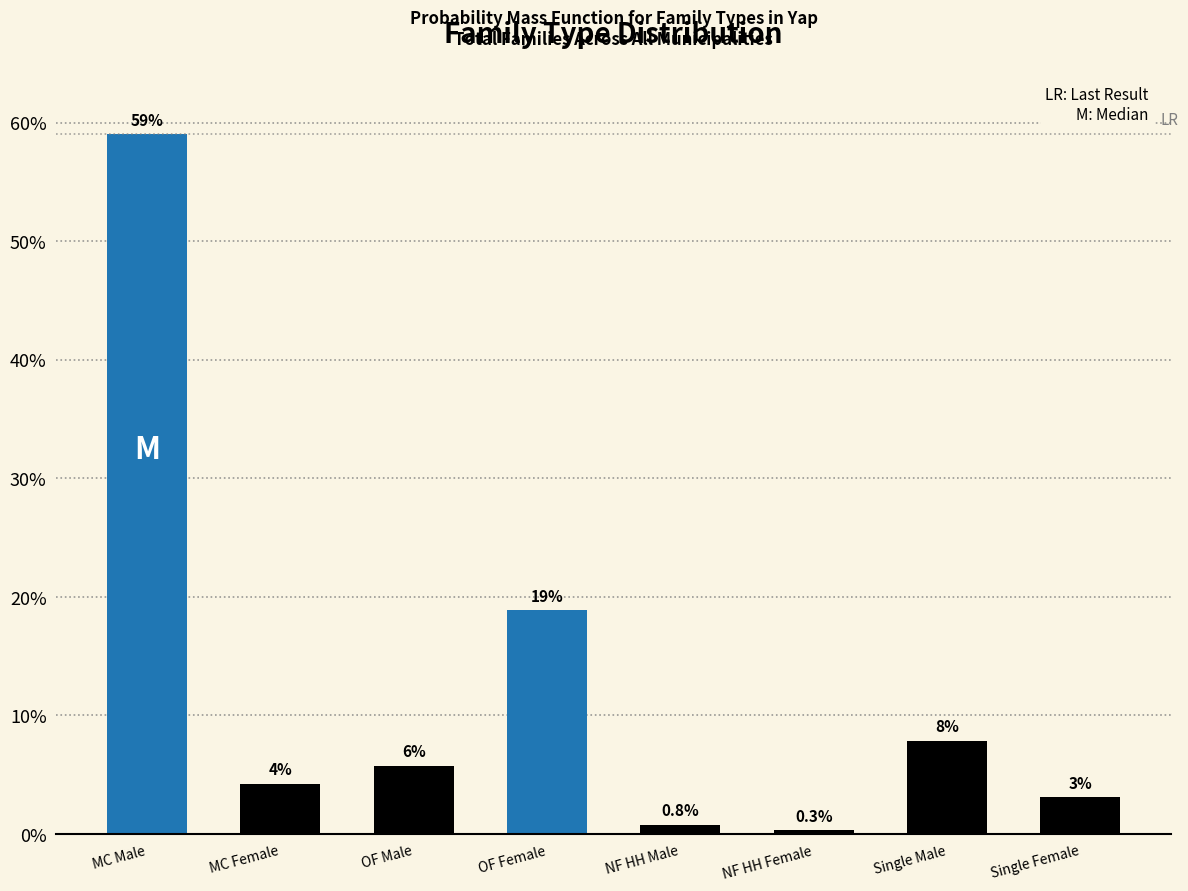

Are the bars horizontal?

No